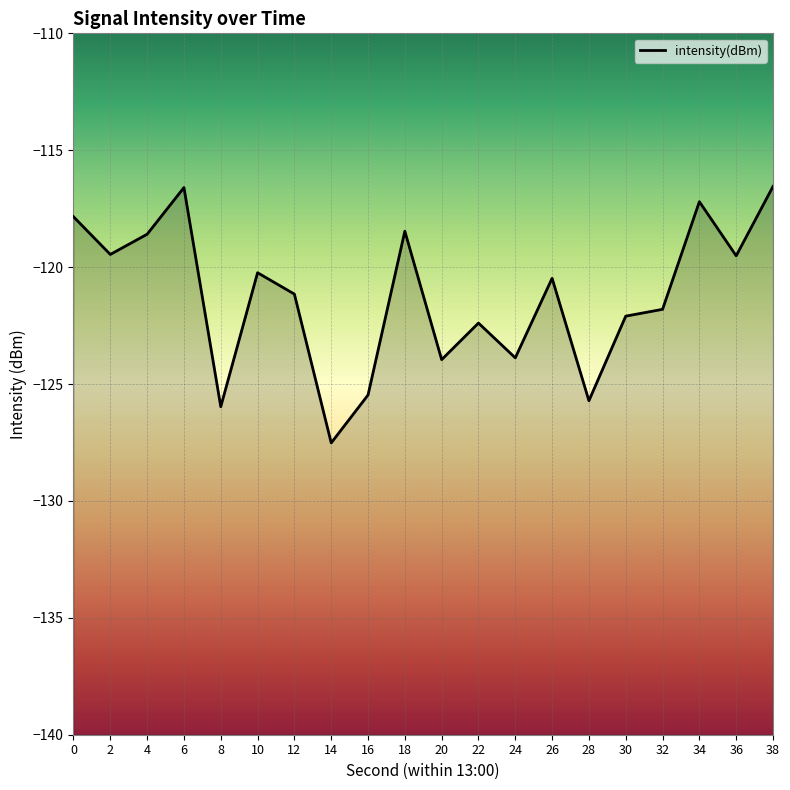

What is the change in value from 4 to 28?

-7.1